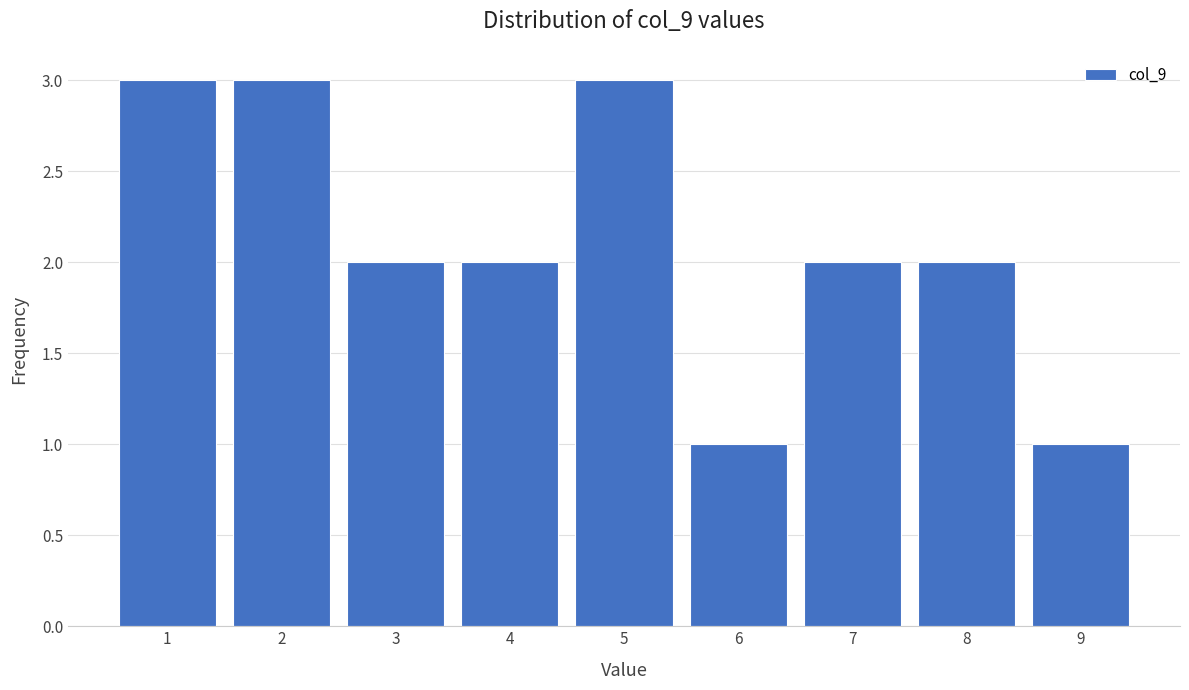

Reading left to right, what are all the values shown in this chart?

1=3	2=3	3=2	4=2	5=3	6=1	7=2	8=2	9=1